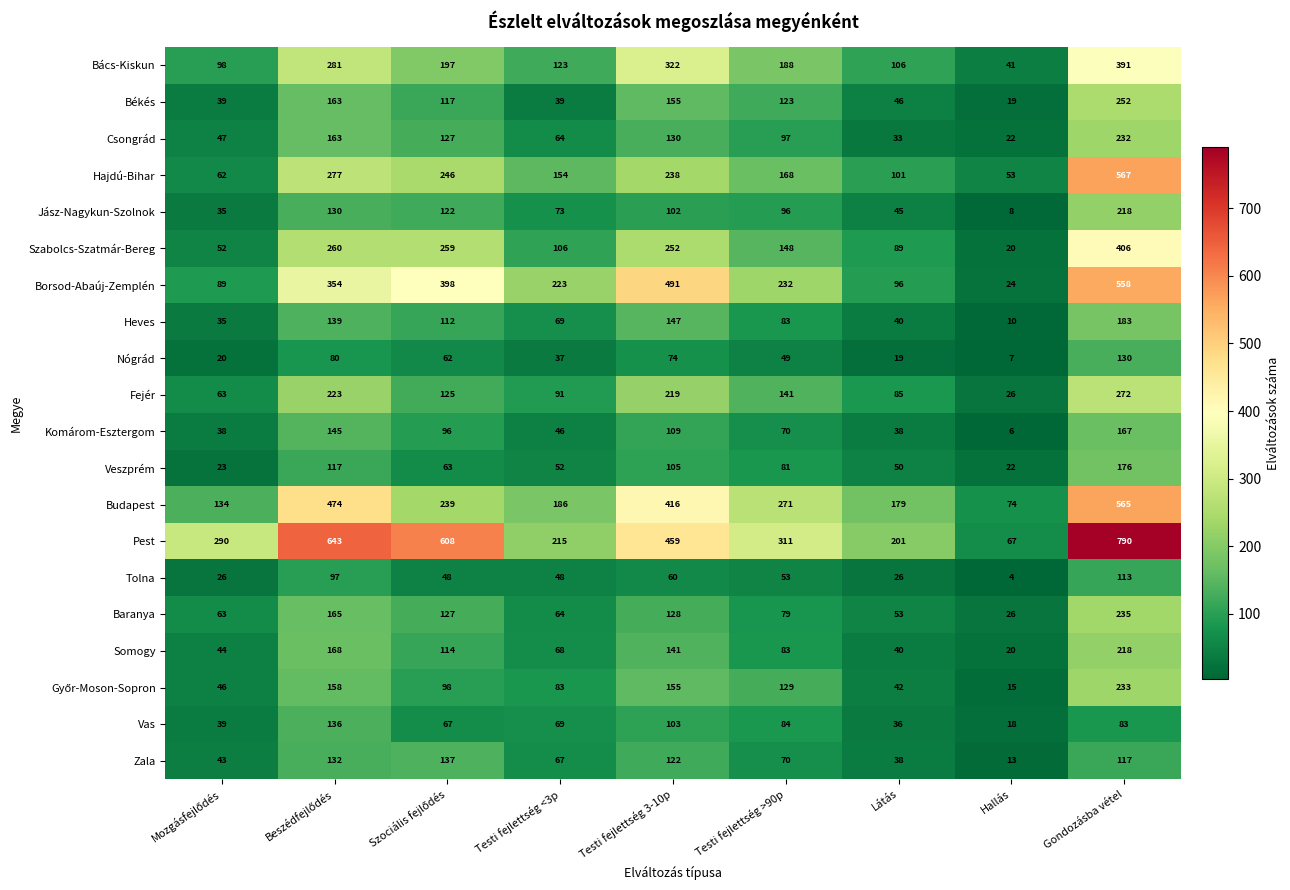

What is the difference between the maximum and minimum values in the Baranya series?

209